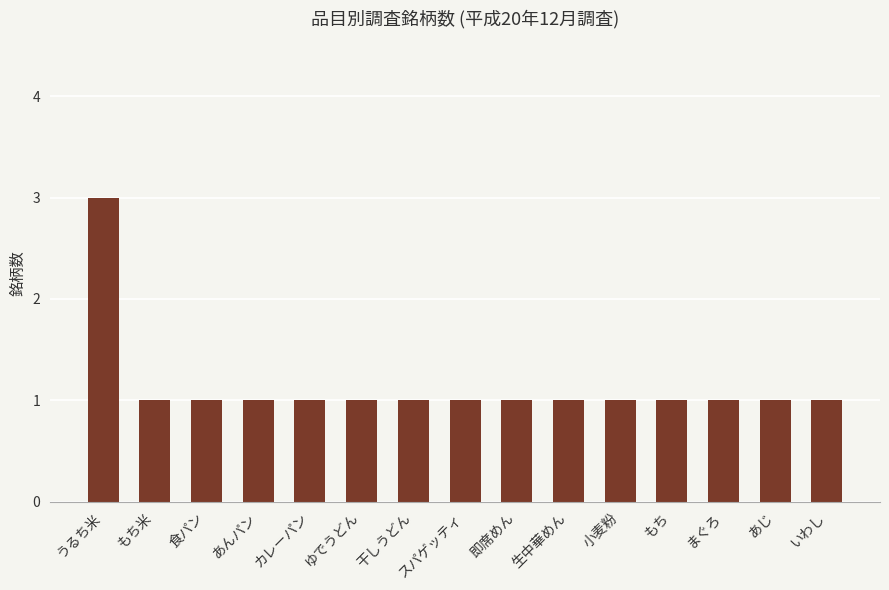

What is the difference between the maximum and minimum values?

2